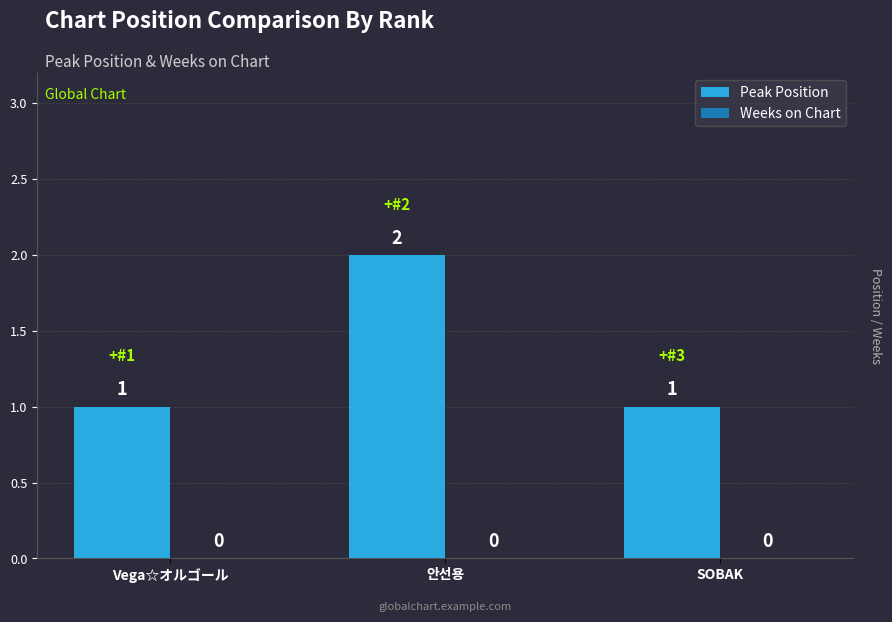

Count the values in the range 1 to 2.

3